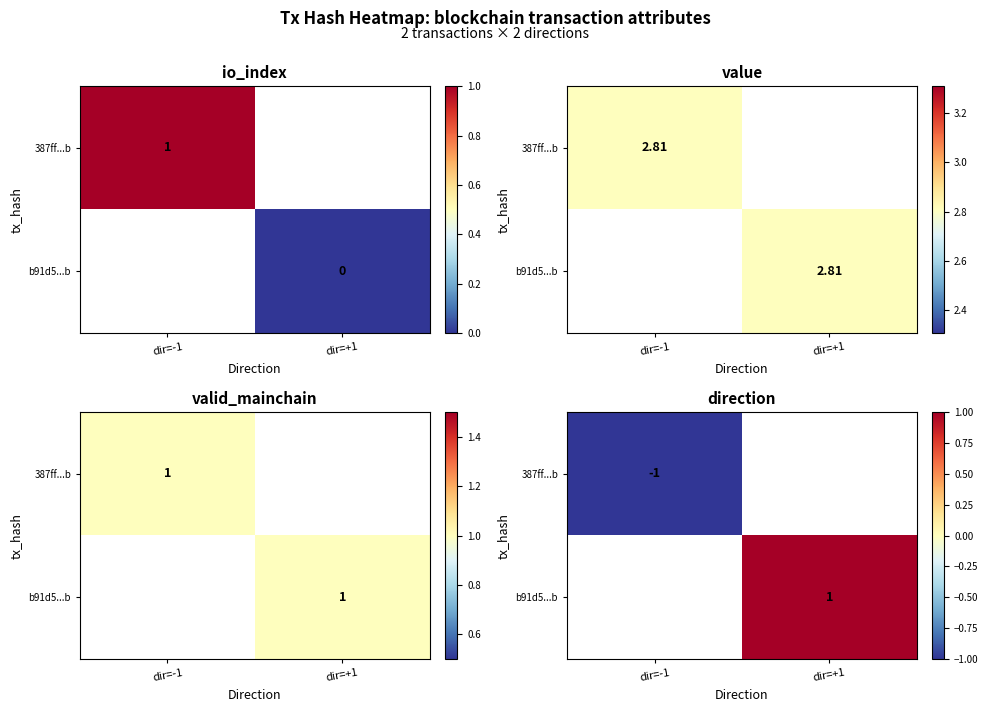

How many negative values does the 387ff...b series have?

1